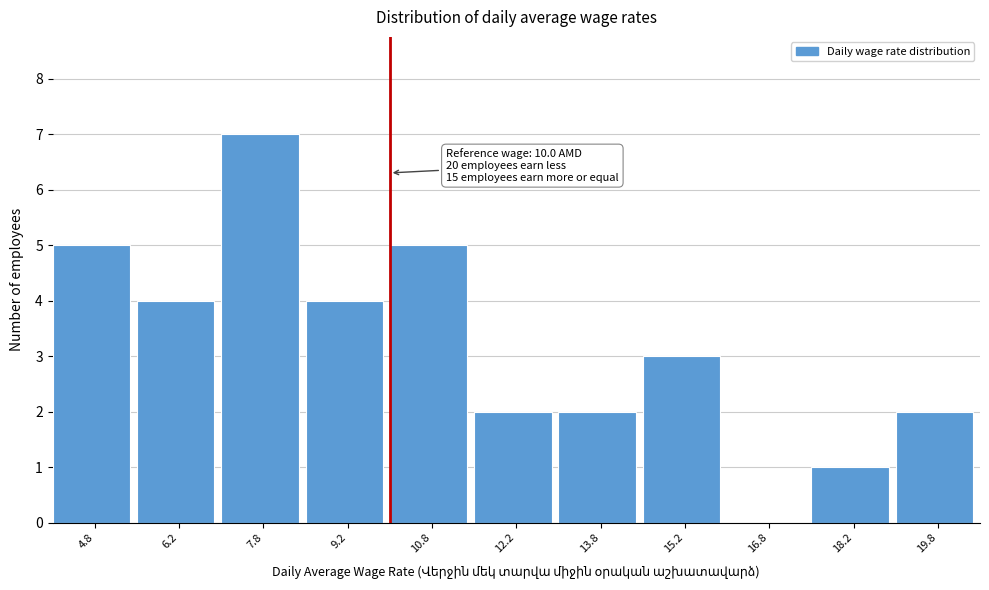

Over which range of the x-axis is the bar tallest?

7.0 to 8.5